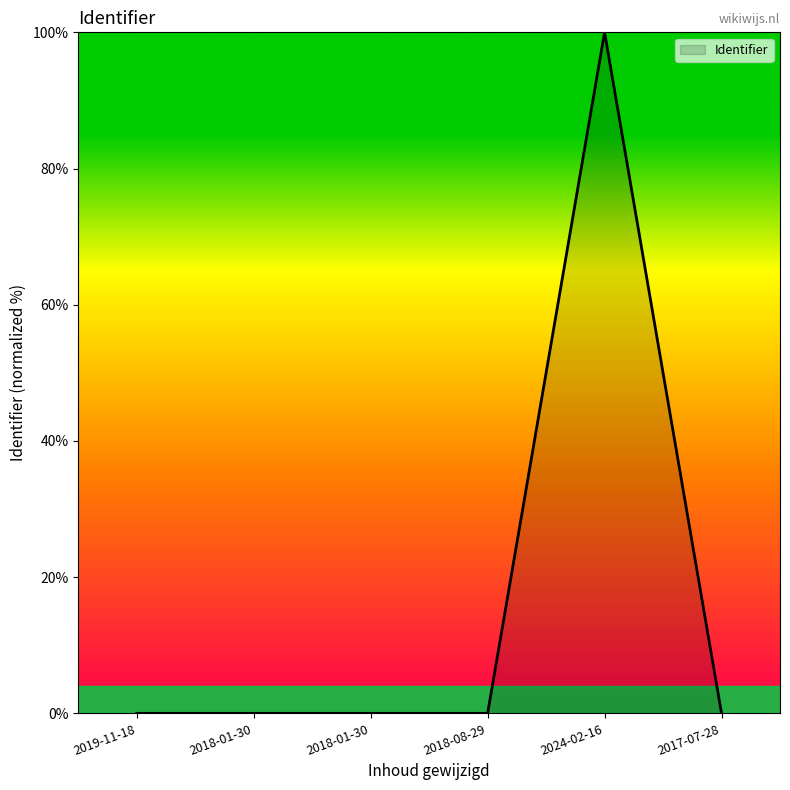

The value at 2018-01-30 is 0.0. True or false?

False